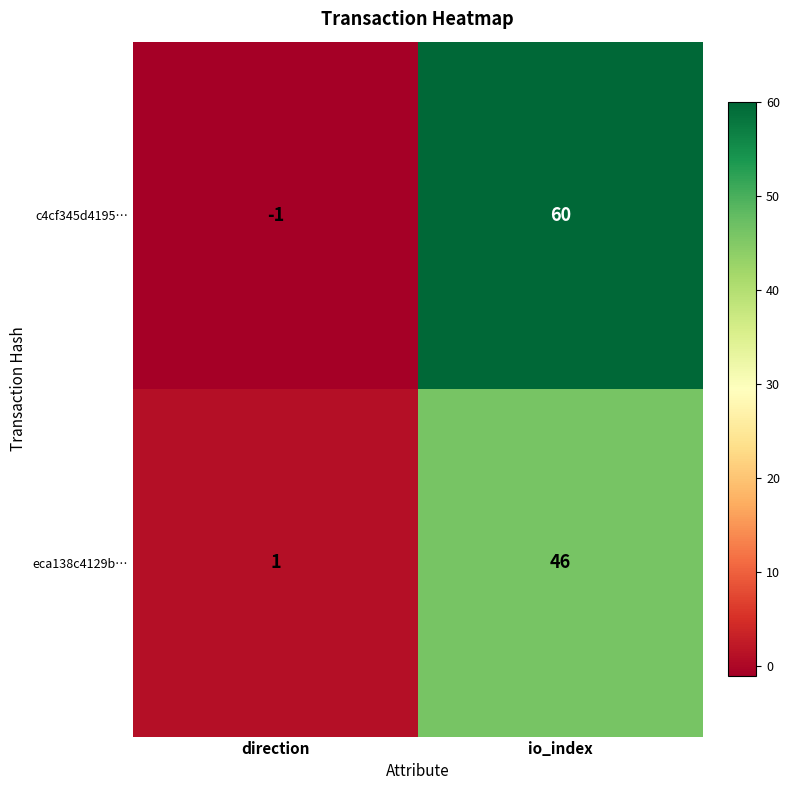

Where is eca138c4129b… nearest to the value 23?

direction